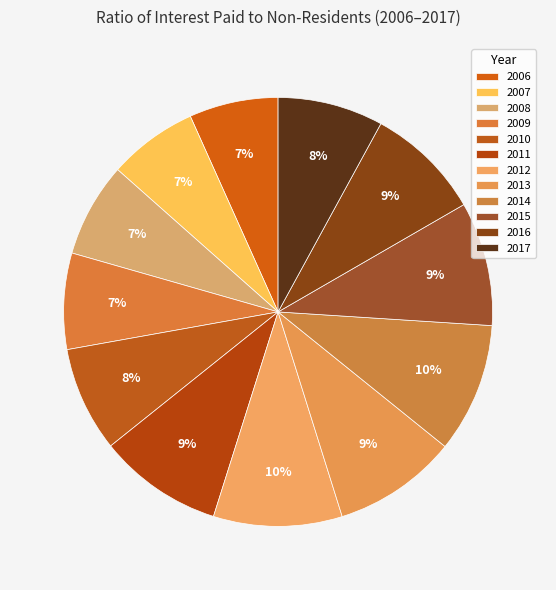

To the nearest percent, what is the difference between the largest and smallest slice percentages?

3%